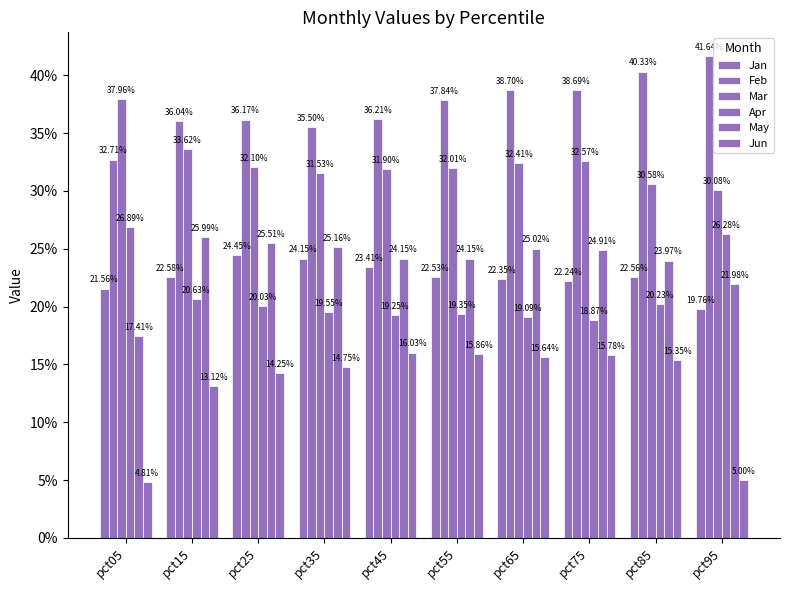

Are the bars horizontal?

No